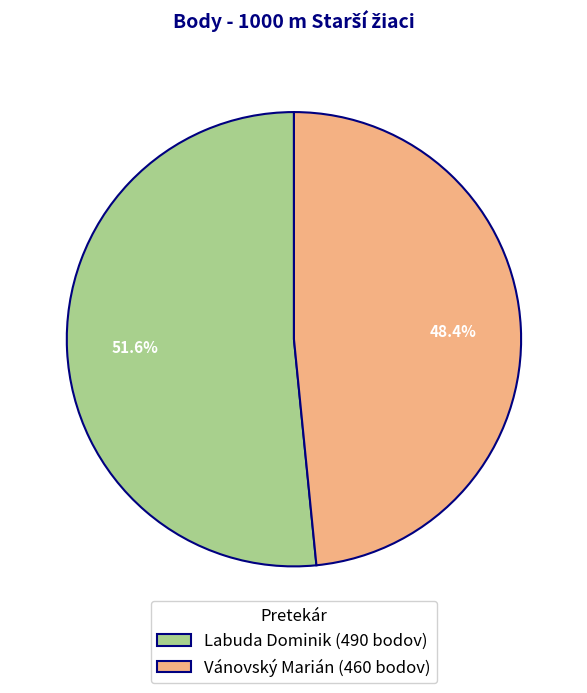

What percentage is the Labuda Dominik slice, to the nearest percent?

52%